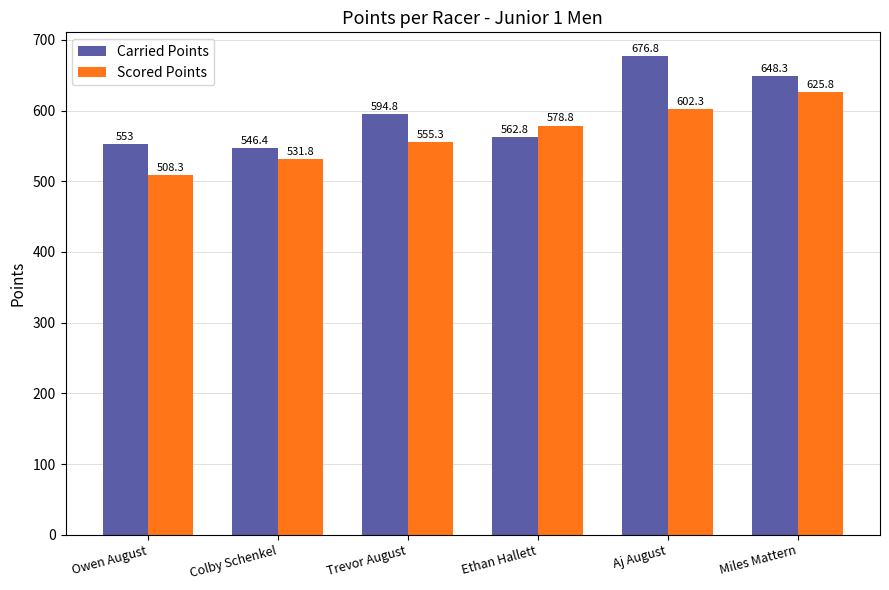

Reading left to right, transcribe all the data shown in this chart.

Carried Points: 553.0	546.4	594.8	562.8	676.8	648.3
Scored Points: 508.3	531.8	555.3	578.8	602.3	625.8